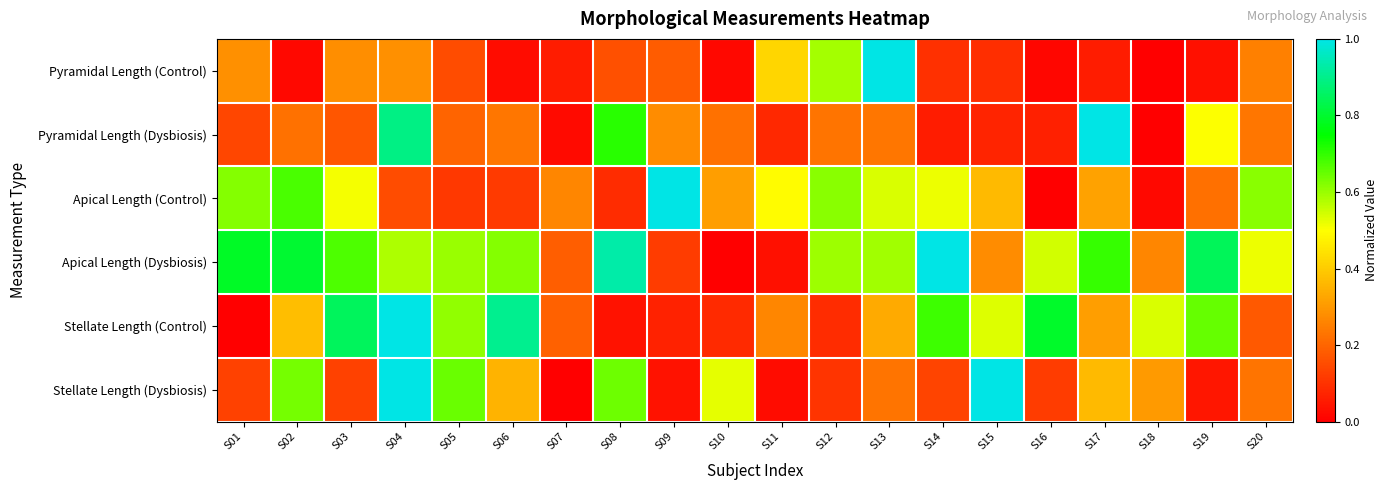

Reading left to right, transcribe all the data shown in this chart.

Pyramidal Length (Control): S01=0.3	S02=0.0	S03=0.3	S04=0.3	S05=0.2	S06=0.0	S07=0.1	S08=0.2	S09=0.2	S10=0.0	S11=0.4	S12=0.6	S13=1.0	S14=0.1	S15=0.1	S16=0.0	S17=0.1	S18=0.0	S19=0.0	S20=0.2
Pyramidal Length (Dysbiosis): S01=0.1	S02=0.2	S03=0.2	S04=0.9	S05=0.2	S06=0.2	S07=0.0	S08=0.7	S09=0.3	S10=0.2	S11=0.1	S12=0.2	S13=0.2	S14=0.1	S15=0.1	S16=0.1	S17=1.0	S18=0.0	S19=0.5	S20=0.2
Apical Length (Control): S01=0.6	S02=0.7	S03=0.5	S04=0.1	S05=0.1	S06=0.1	S07=0.3	S08=0.1	S09=1.0	S10=0.3	S11=0.5	S12=0.6	S13=0.5	S14=0.5	S15=0.4	S16=0.0	S17=0.3	S18=0.0	S19=0.2	S20=0.6
Apical Length (Dysbiosis): S01=0.8	S02=0.8	S03=0.7	S04=0.6	S05=0.6	S06=0.6	S07=0.2	S08=0.9	S09=0.1	S10=0.0	S11=0.0	S12=0.6	S13=0.6	S14=1.0	S15=0.3	S16=0.5	S17=0.7	S18=0.3	S19=0.8	S20=0.5
Stellate Length (Control): S01=0.0	S02=0.4	S03=0.9	S04=1.0	S05=0.6	S06=0.9	S07=0.2	S08=0.0	S09=0.1	S10=0.1	S11=0.3	S12=0.1	S13=0.3	S14=0.7	S15=0.5	S16=0.8	S17=0.3	S18=0.5	S19=0.6	S20=0.2
Stellate Length (Dysbiosis): S01=0.1	S02=0.6	S03=0.1	S04=1.0	S05=0.6	S06=0.4	S07=0.0	S08=0.6	S09=0.0	S10=0.5	S11=0.0	S12=0.1	S13=0.2	S14=0.1	S15=1.0	S16=0.1	S17=0.4	S18=0.3	S19=0.0	S20=0.2